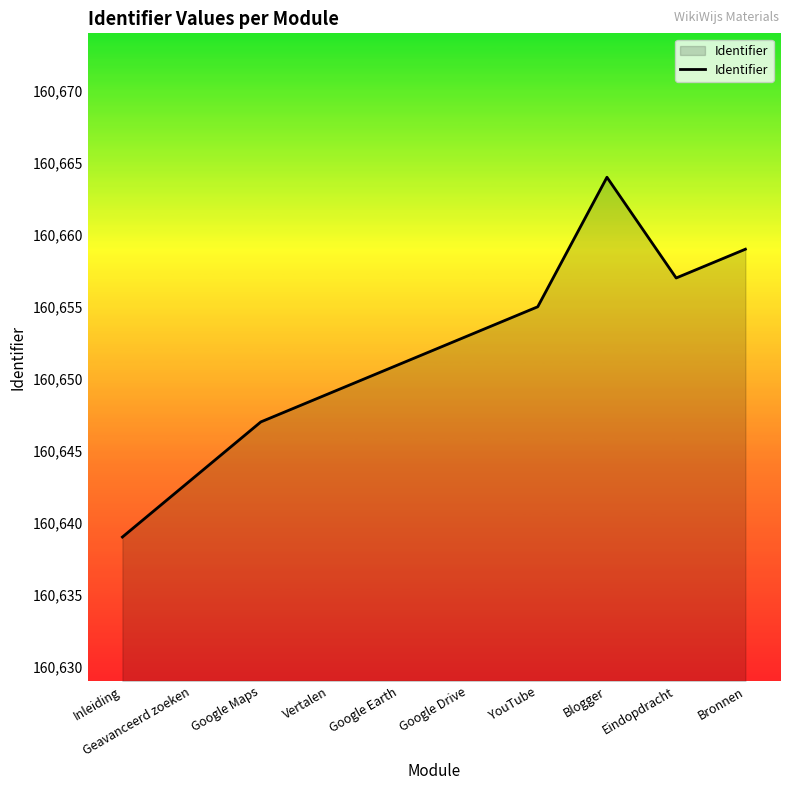

Which has a higher value, Eindopdracht or Blogger?

Blogger